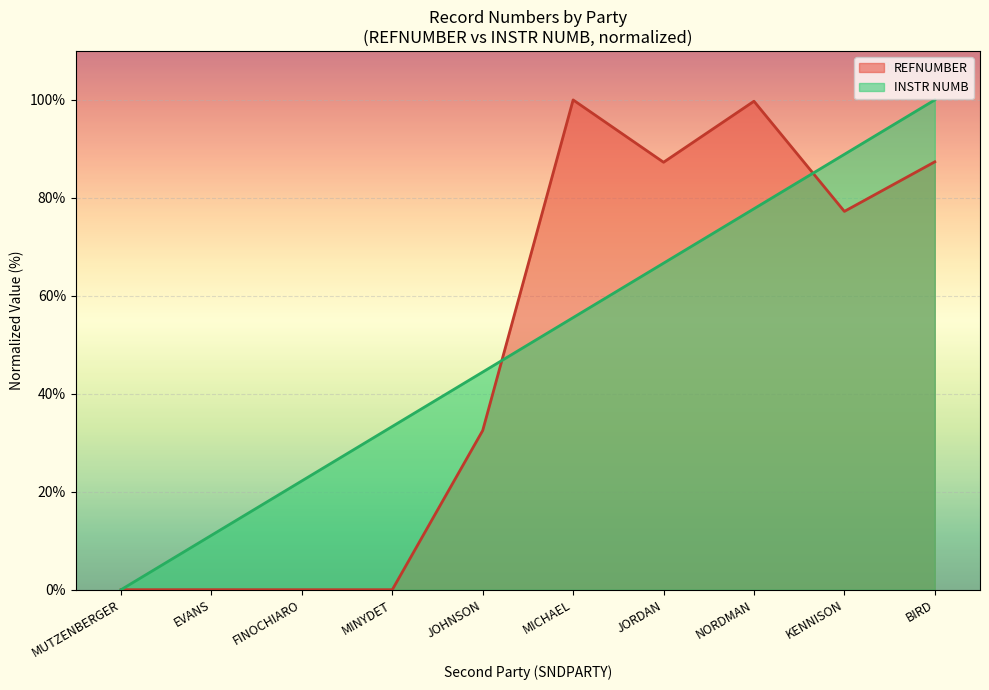

Which series ends up on top after the final intersection of REFNUMBER and INSTR NUMB?

INSTR NUMB